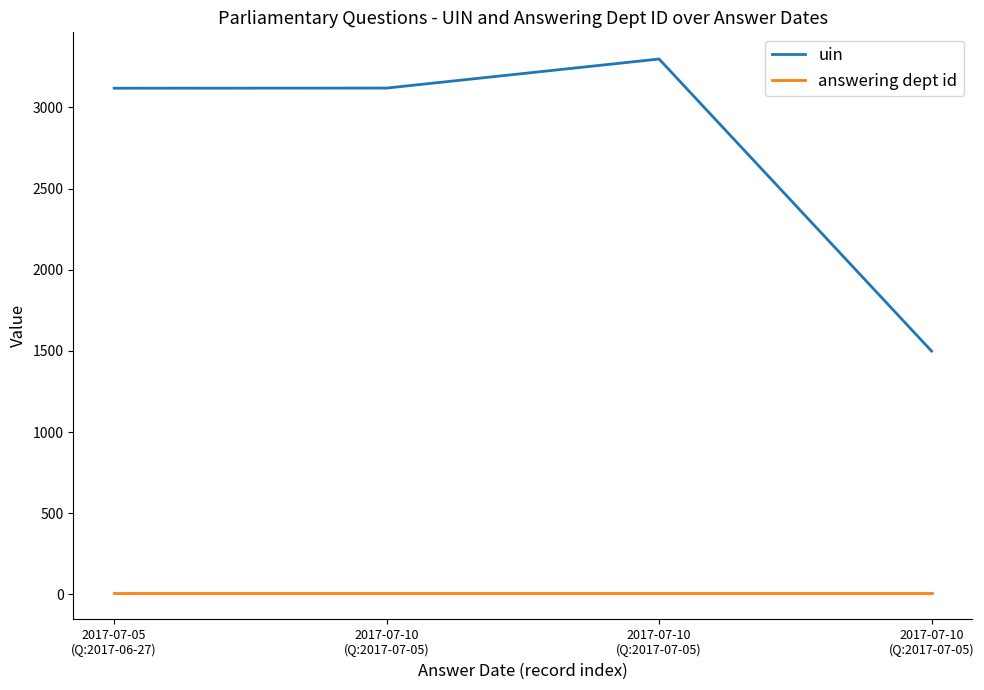

In uin, how many points are higher than both neighbors (excluding endpoints)?

1